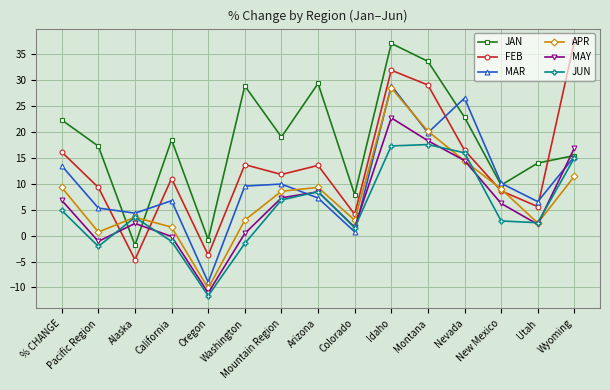

True or false: FEB and JAN intersect in this chart.

True